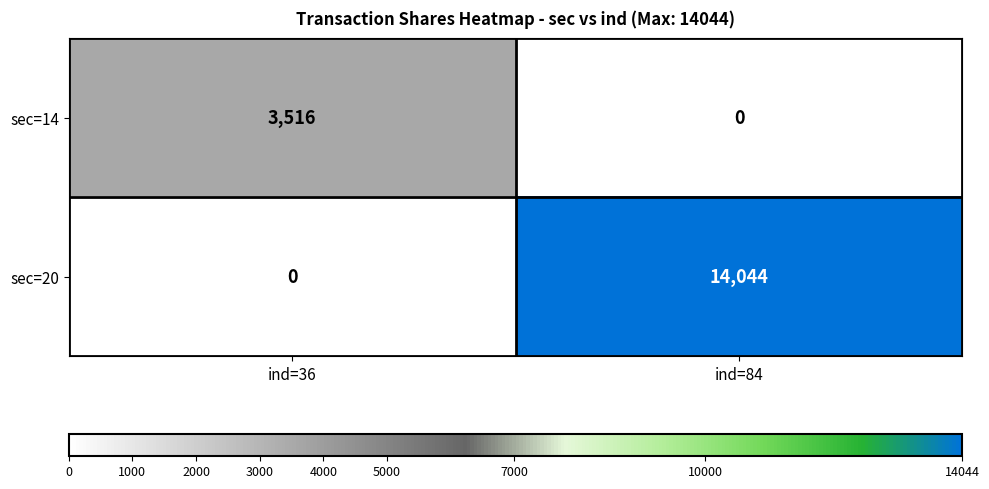

List the series in order of their peak value, highest first.

sec=20, sec=14